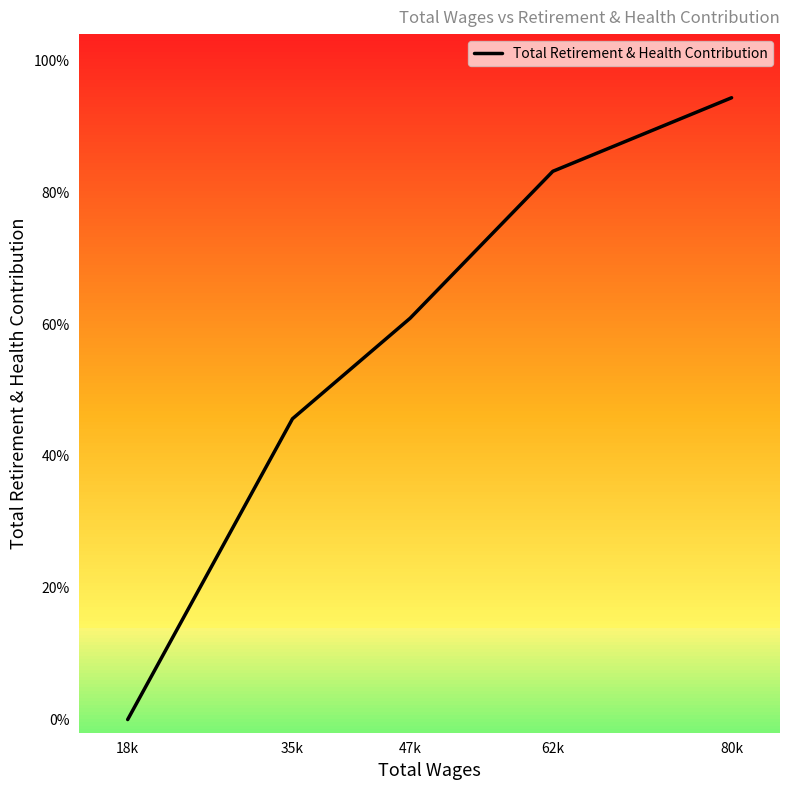

Where does the data first go above 15224?

80k